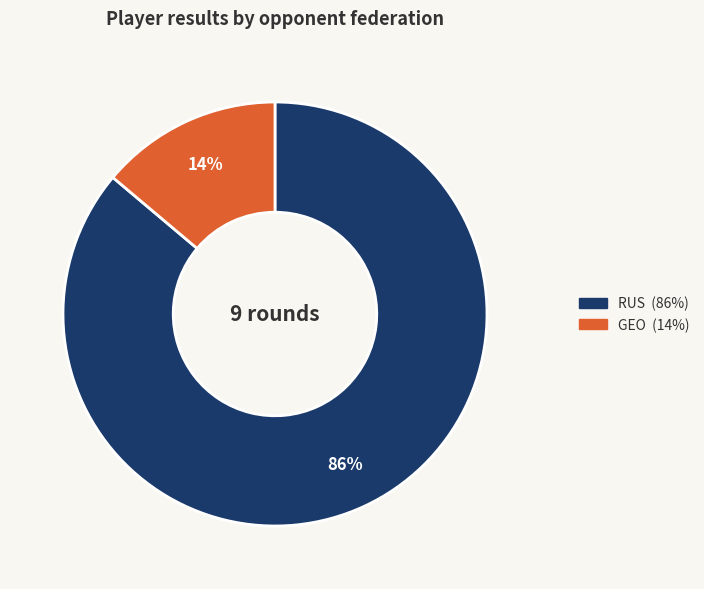

To the nearest percent, what is the average slice percentage?

50%